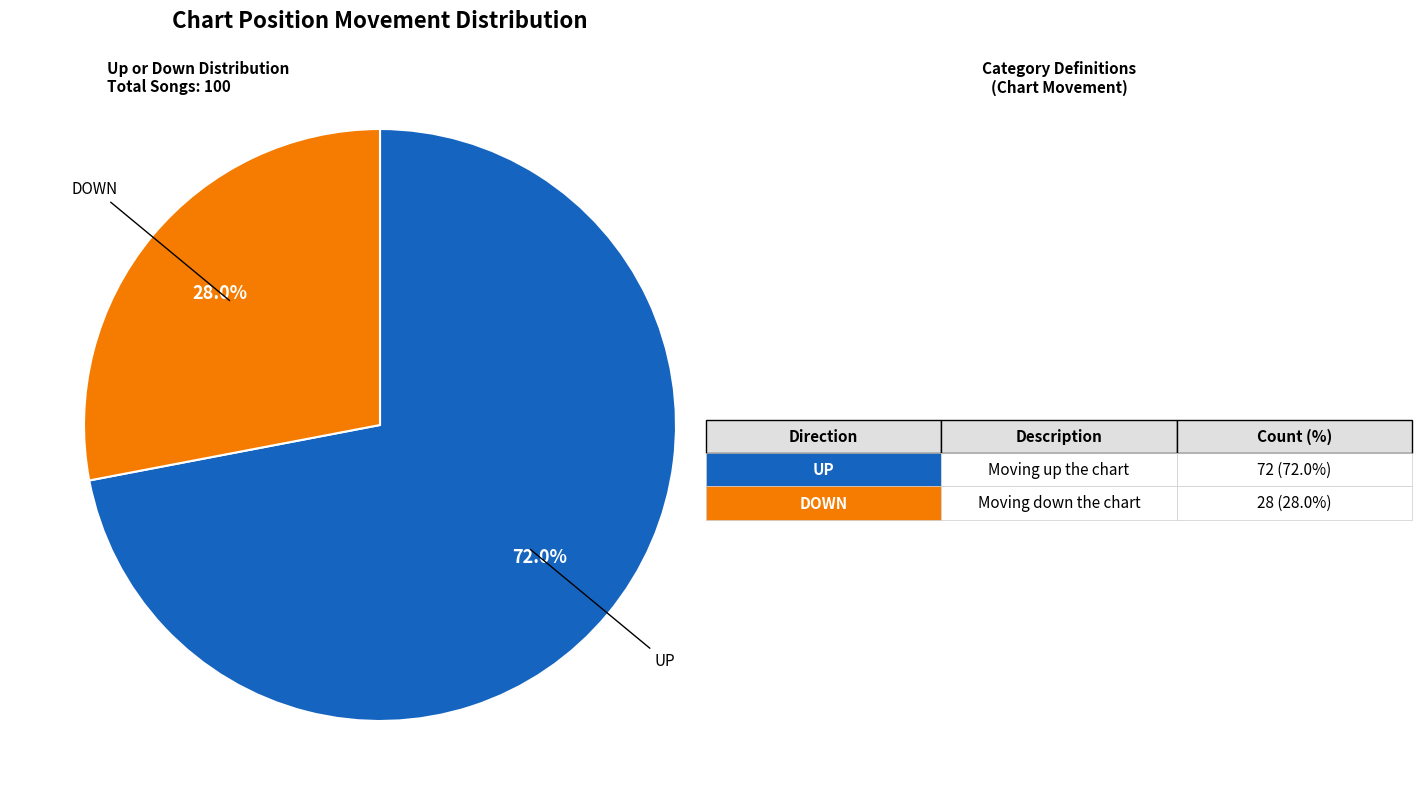

Is there a majority slice in this chart?

Yes